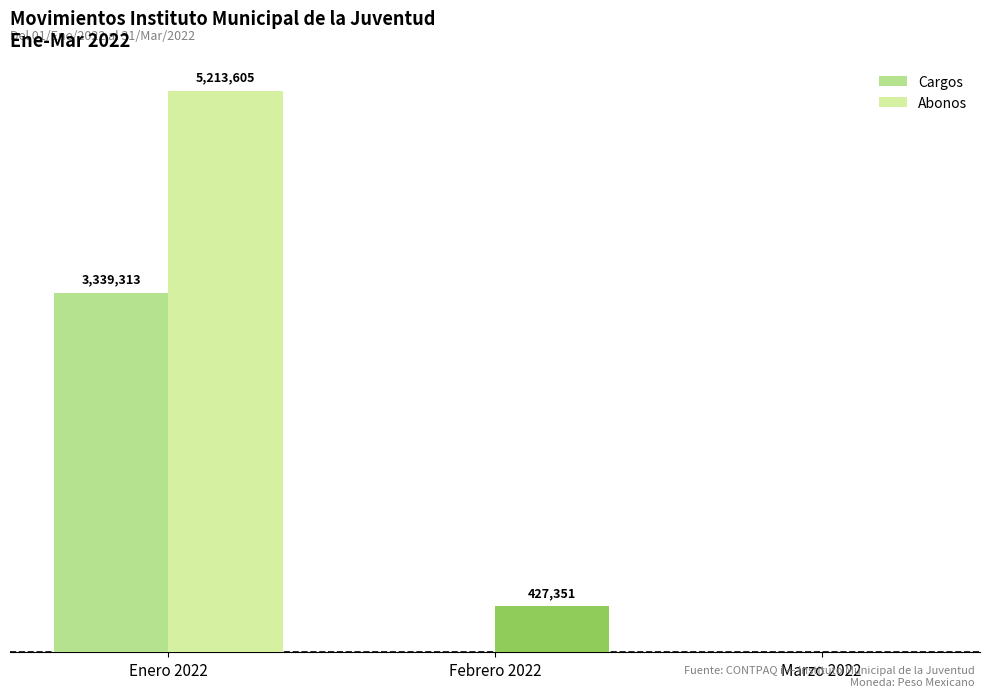

Are the bars horizontal?

No